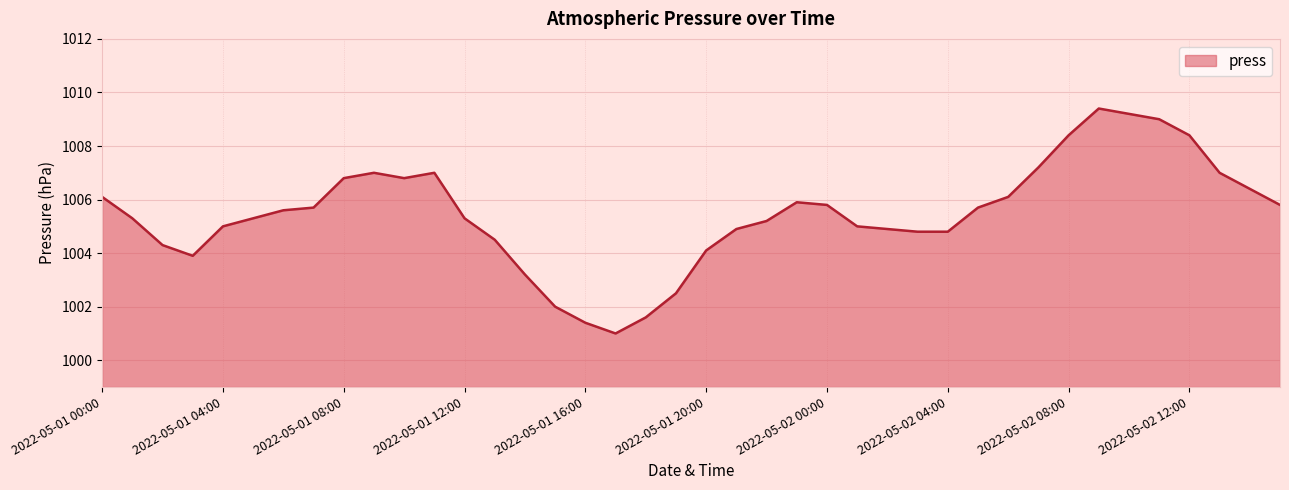

What is the difference between the maximum and minimum values?

8.4